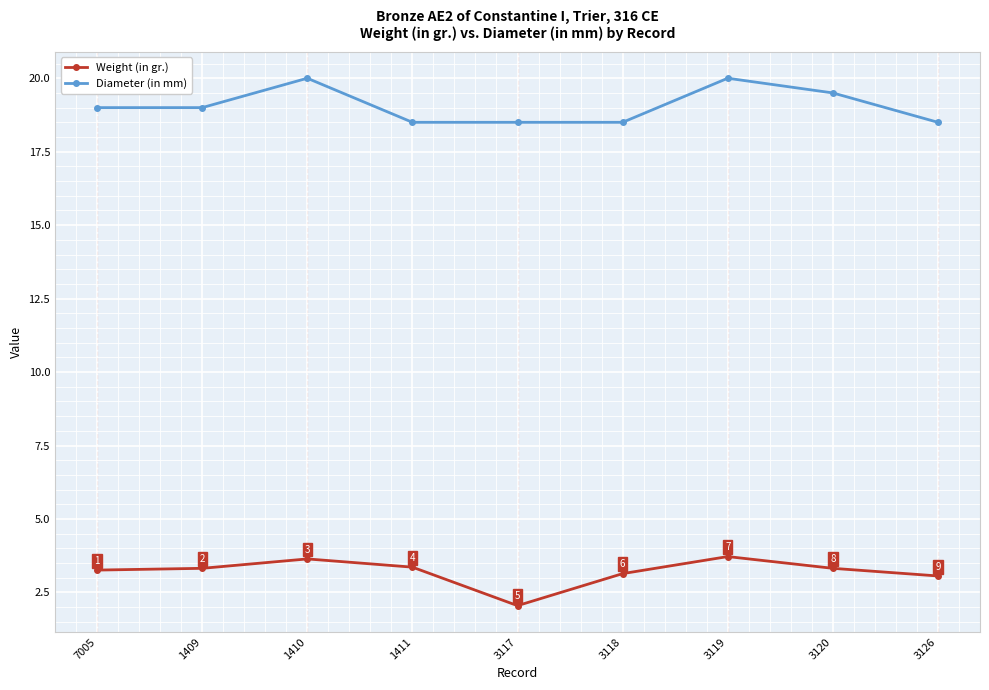

What is the sum of the Diameter (in mm) values at 3120 and 1409?

38.5